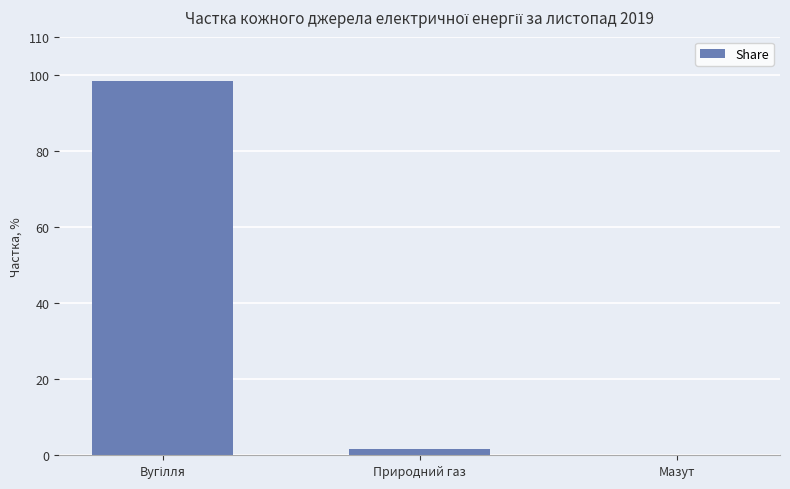

Count the number of categories in the chart.

3